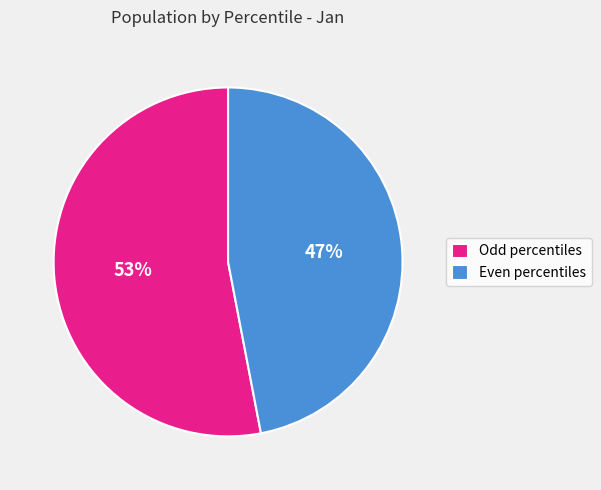

True or false: Even percentiles accounts for 32% of the total.

False